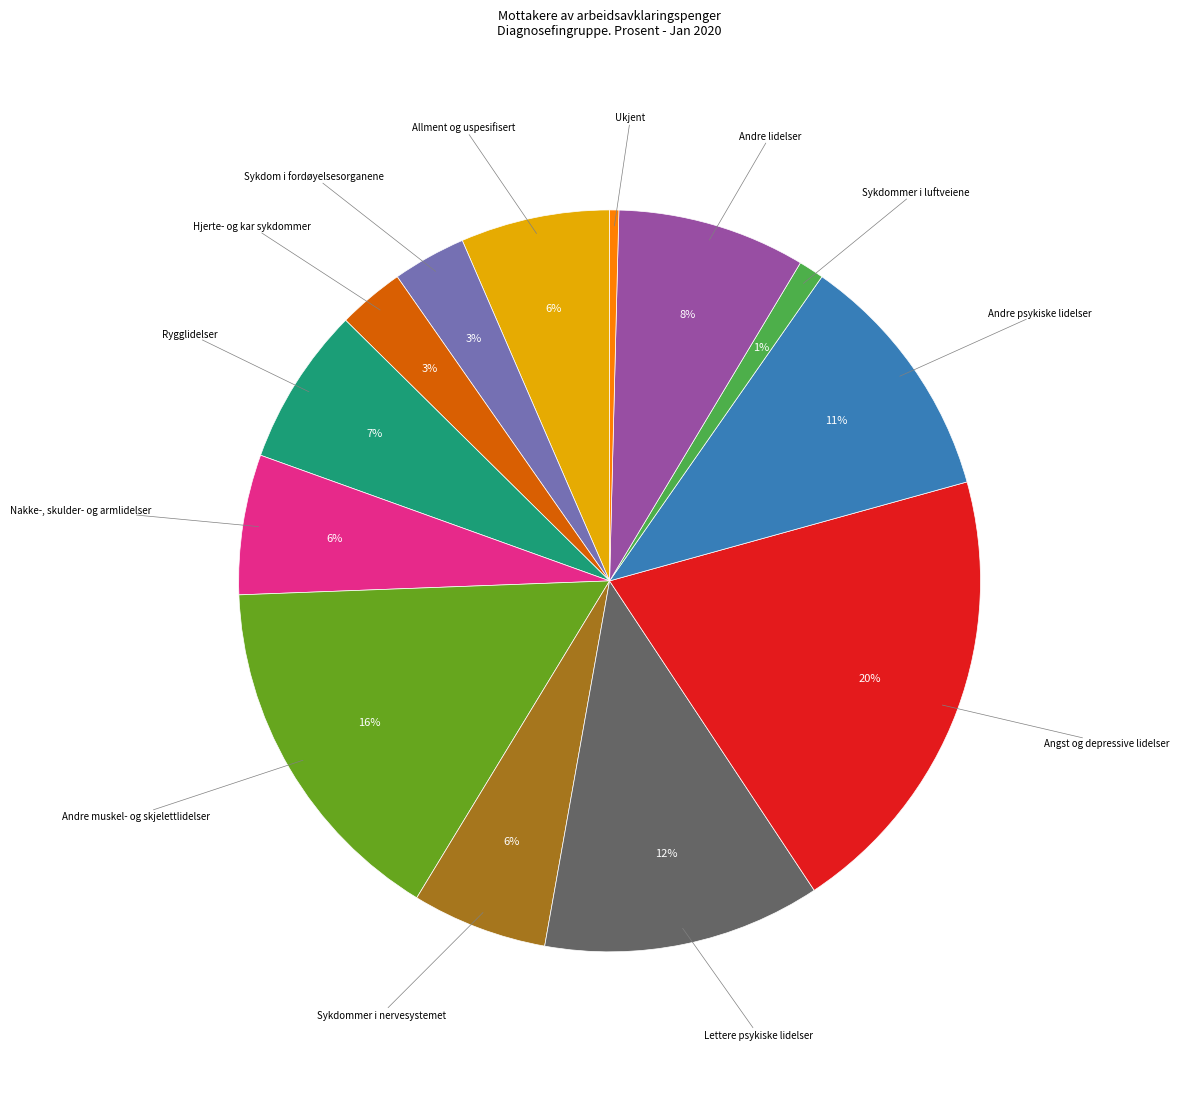

To the nearest percent, what is the difference between the largest and smallest slice percentages?

20%